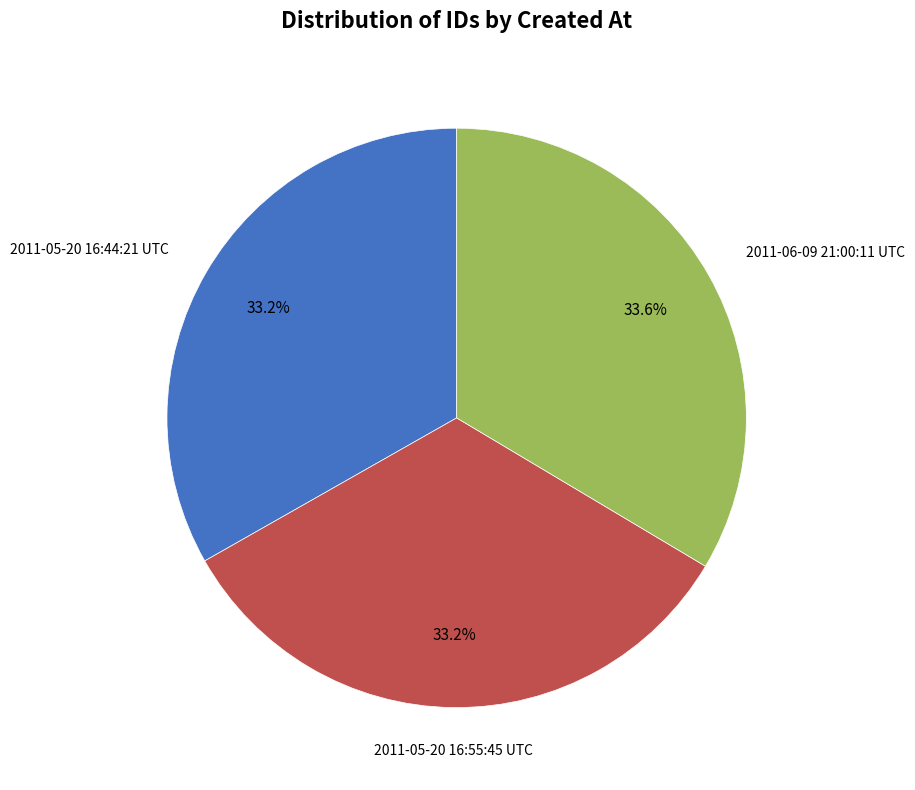

Is there a majority slice in this chart?

No